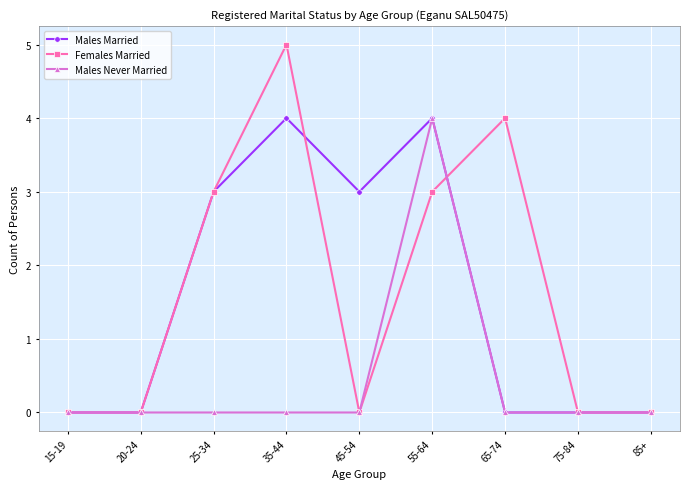

True or false: Females Married has a value of 3 at 55-64.

True